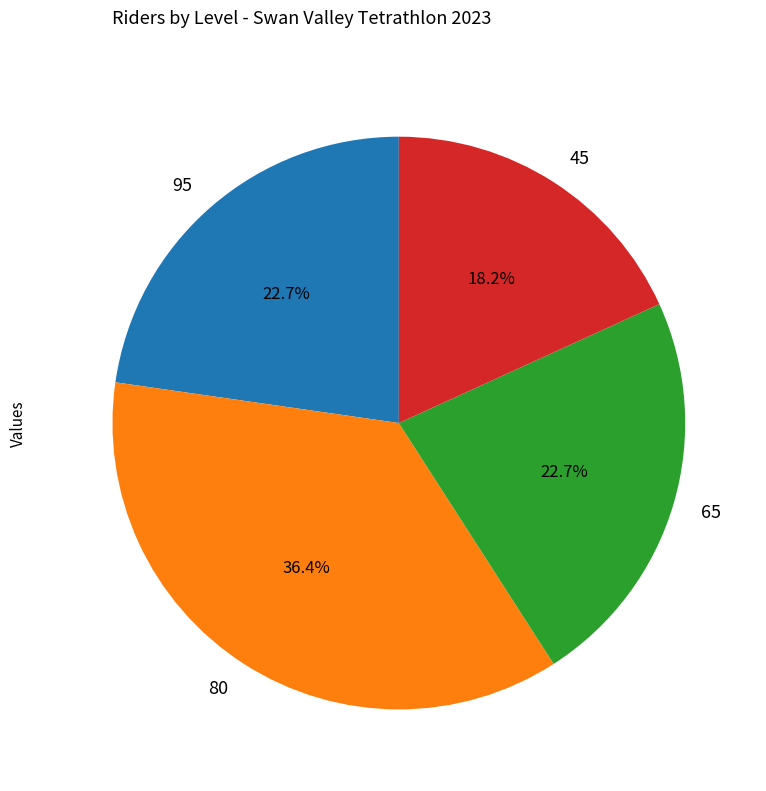

True or false: 65 accounts for 16% of the total.

False